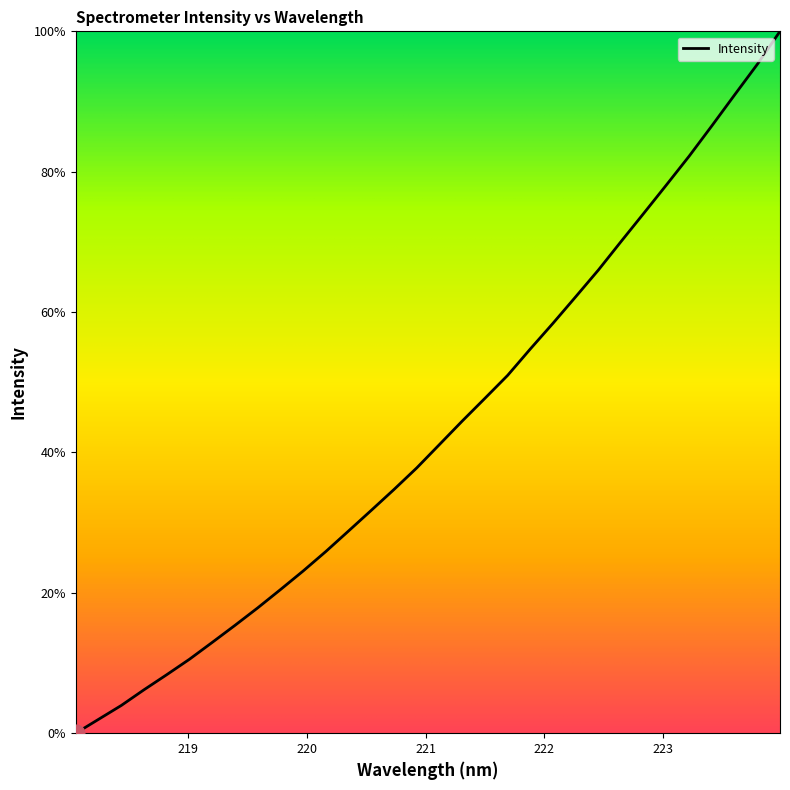

What is the difference between the maximum and minimum values?

100.0